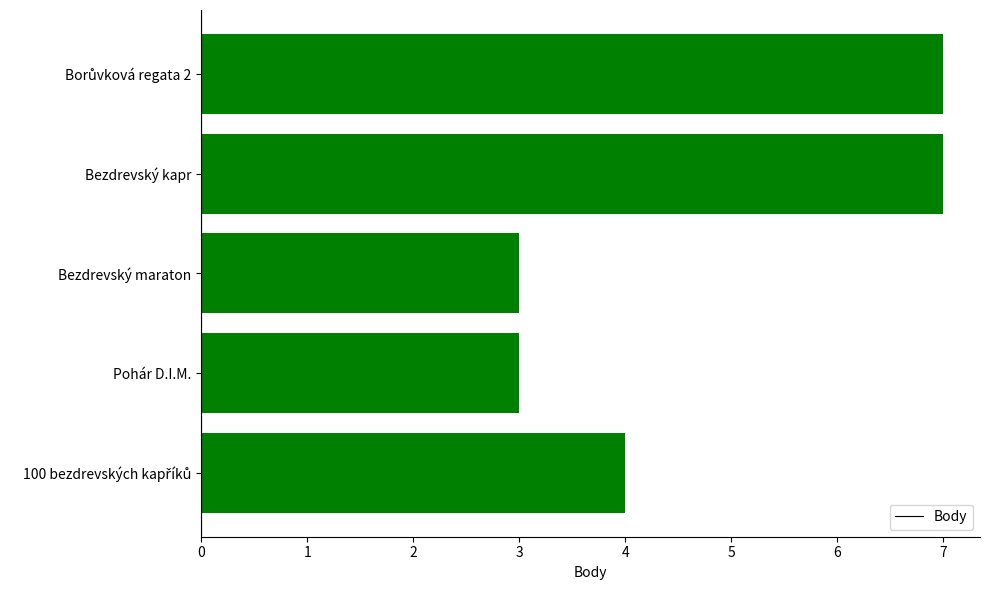

What is the difference between the maximum and minimum values?

4